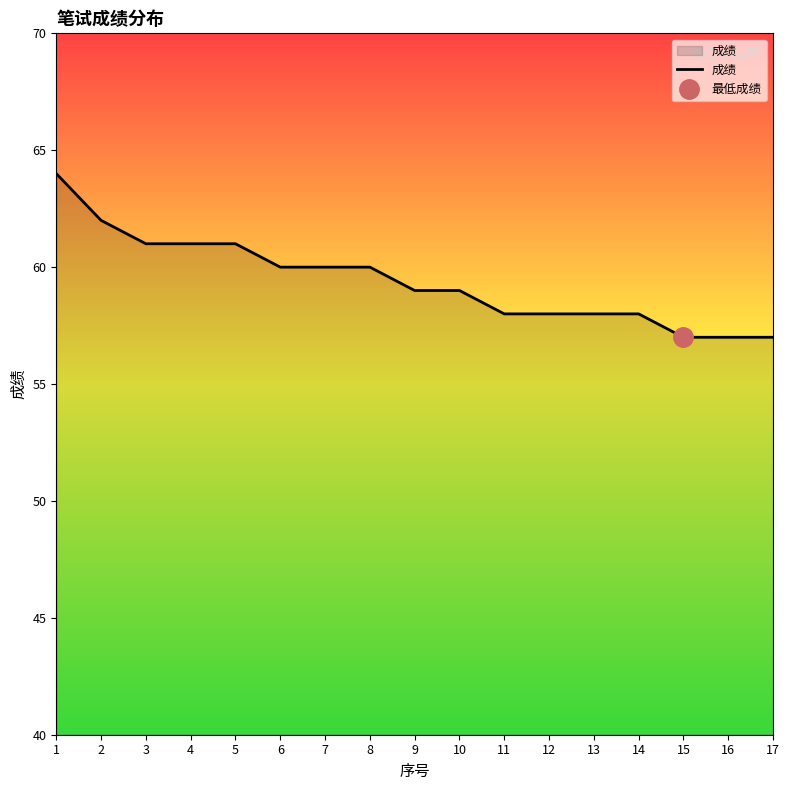

How many distinct data groups are displayed?

1